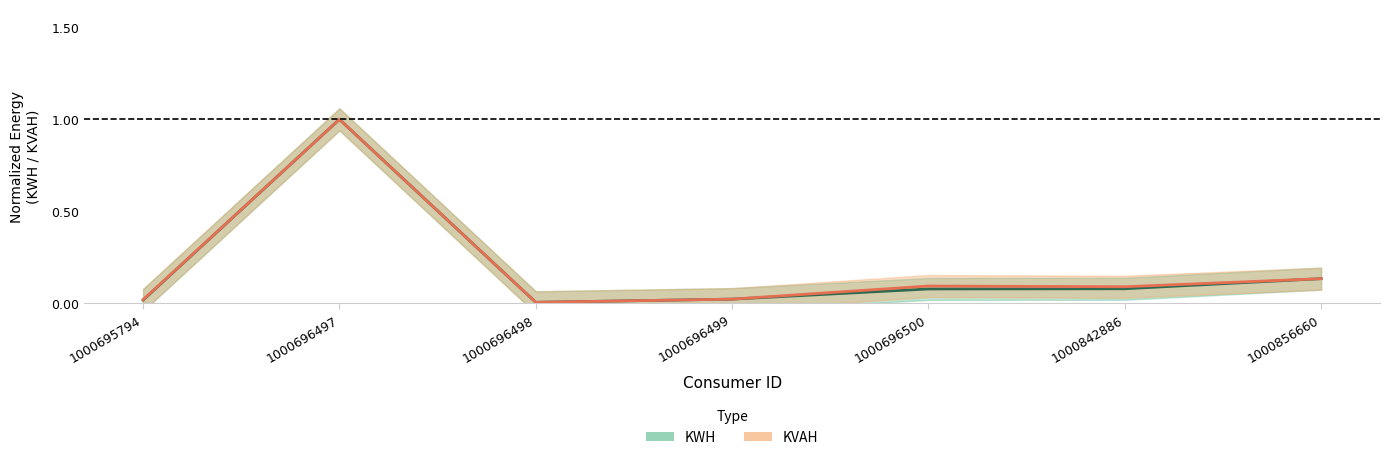

Is it true that KVAH equals 0.0 at 1000842886?

False